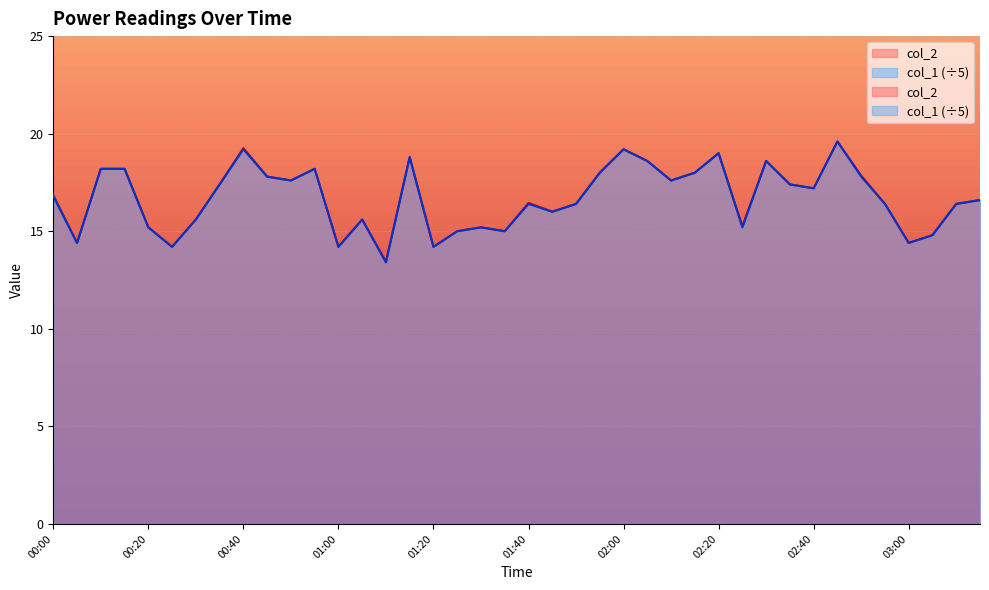

True or false: col_1 and col_2 intersect in this chart.

False